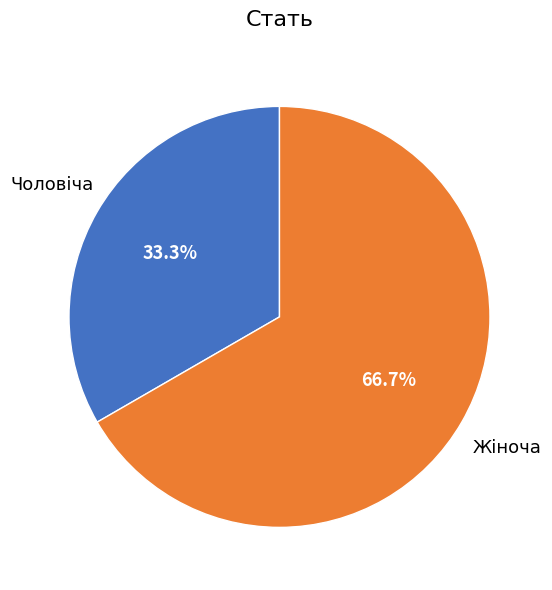

Does any single category account for the majority?

Yes